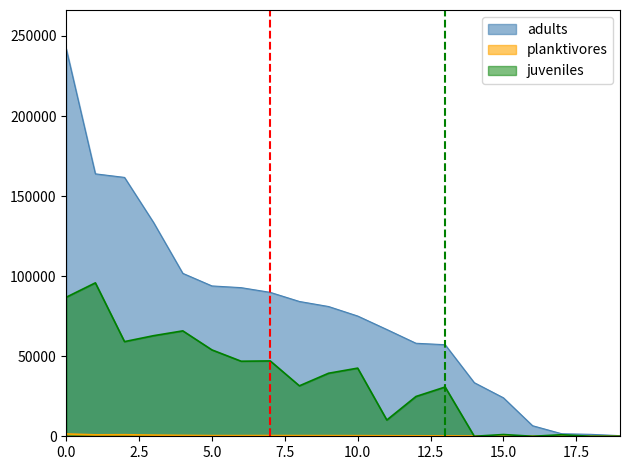

What are all the series names shown in the legend?

adults, planktivores, juveniles